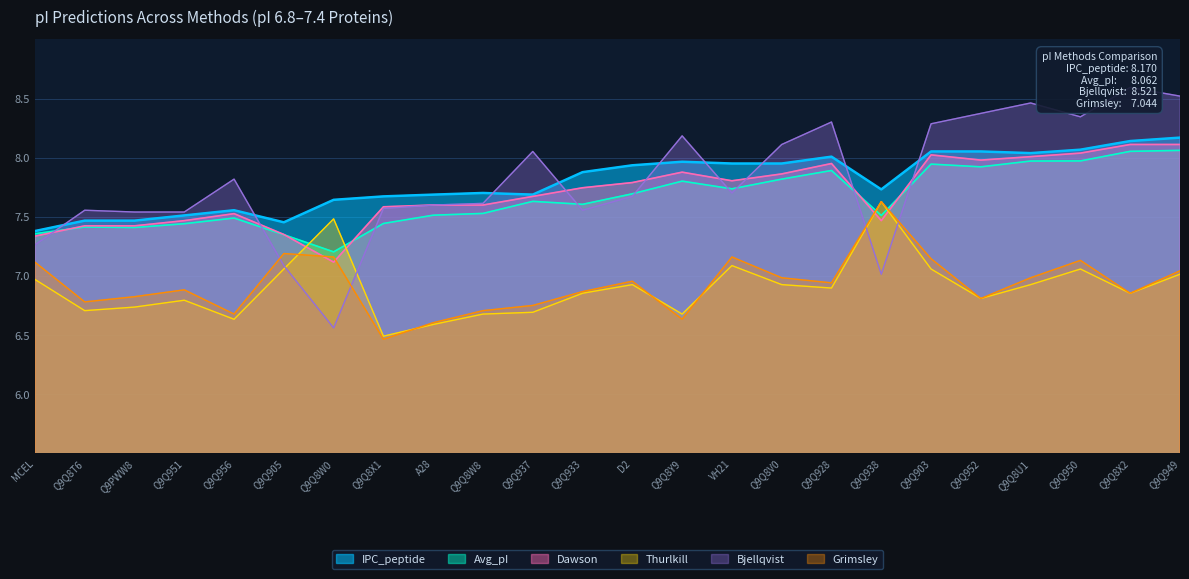

At which label is Grimsley closest to 7?

Q9Q8V0